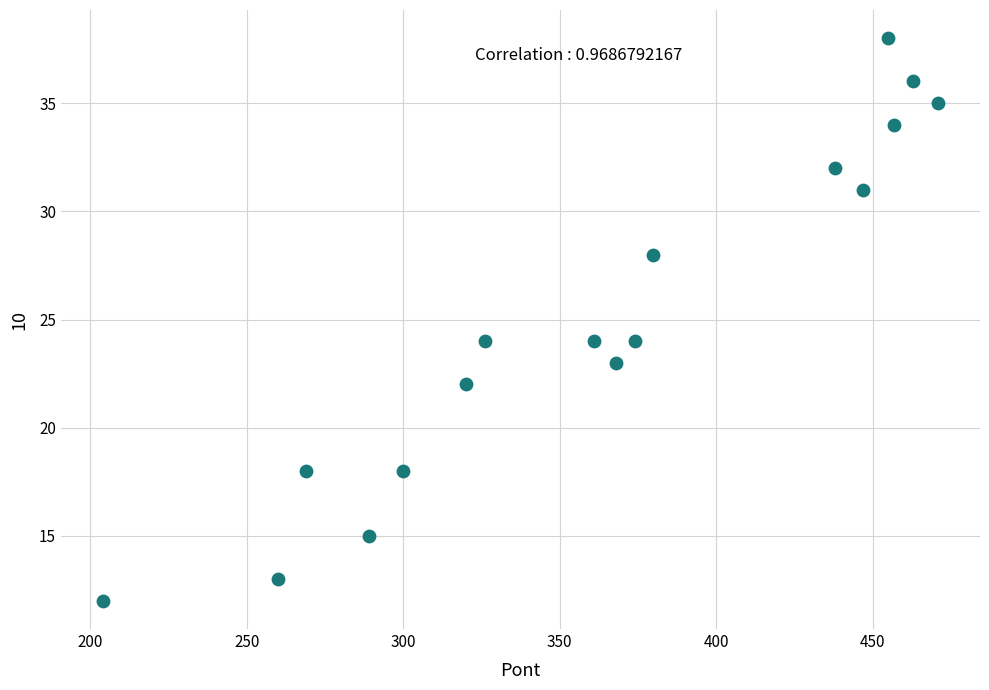

What is the range of Y values (max minus min)?

26